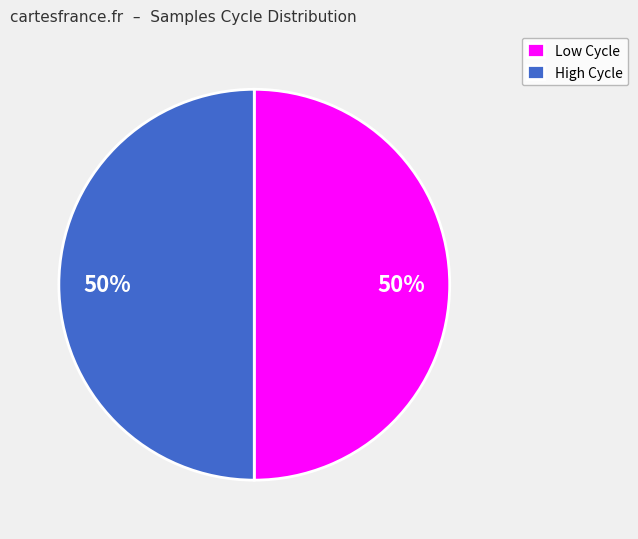

To the nearest percent, what is the average slice percentage?

50%